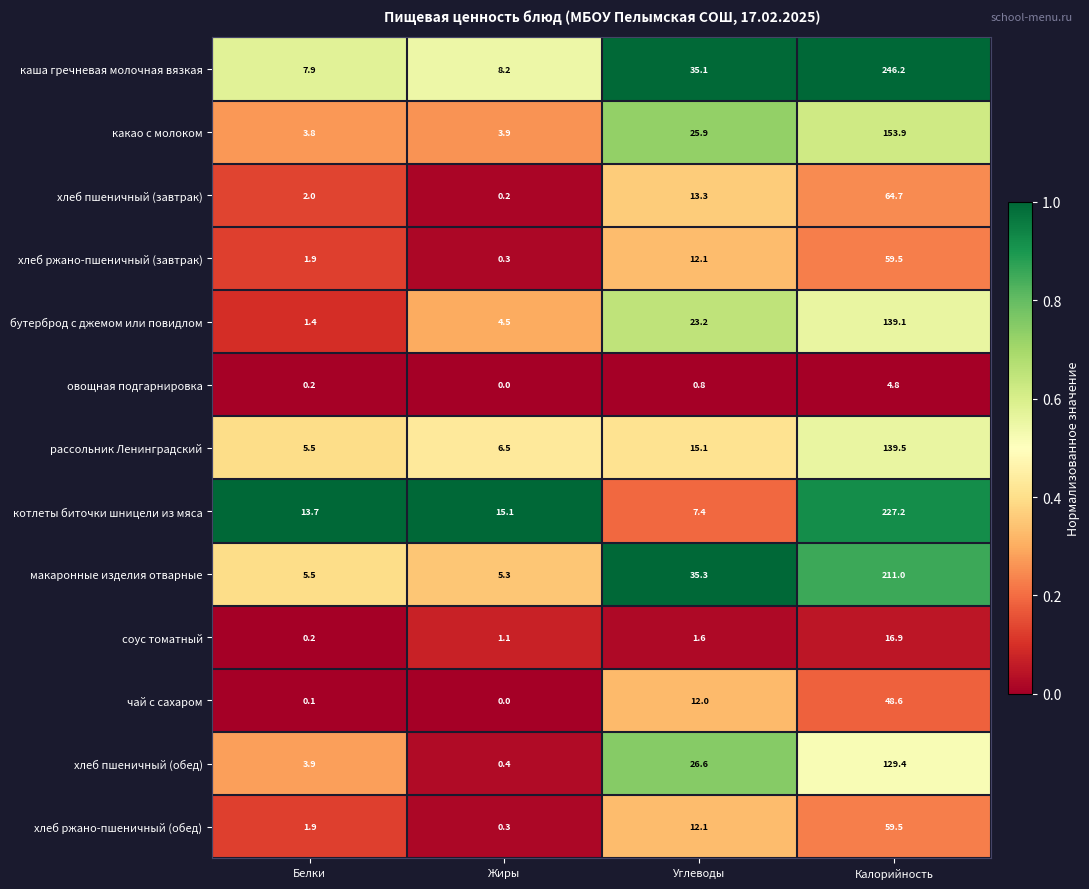

The котлеты биточки шницели из мяса series shows 15.1 at Жиры. True or false?

True